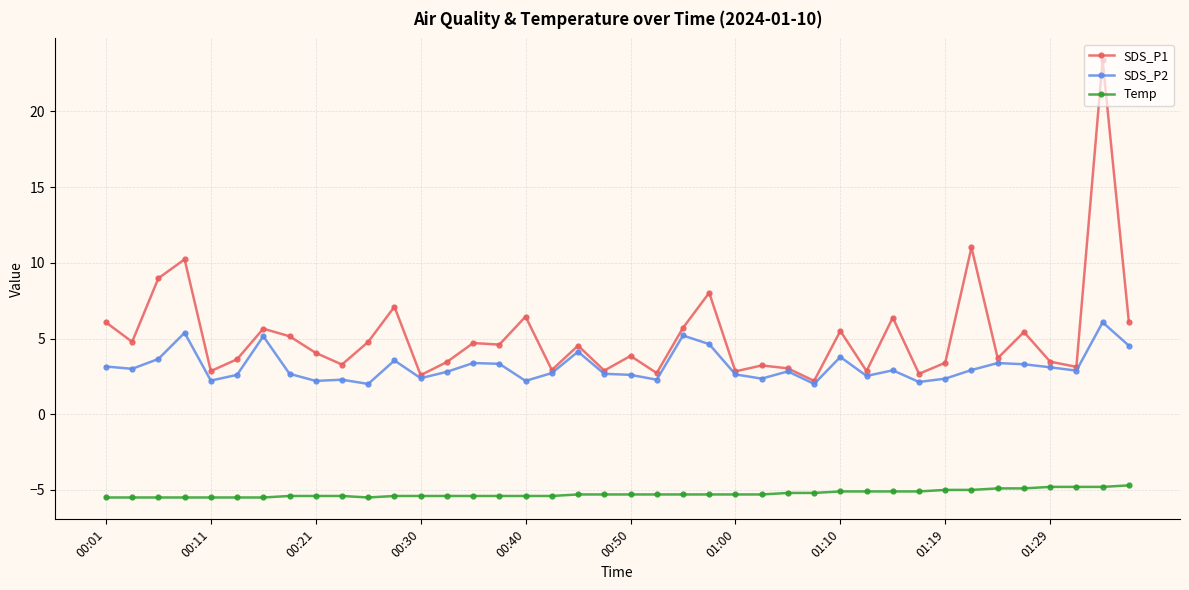

Which series has the largest total across all categories?

SDS_P1